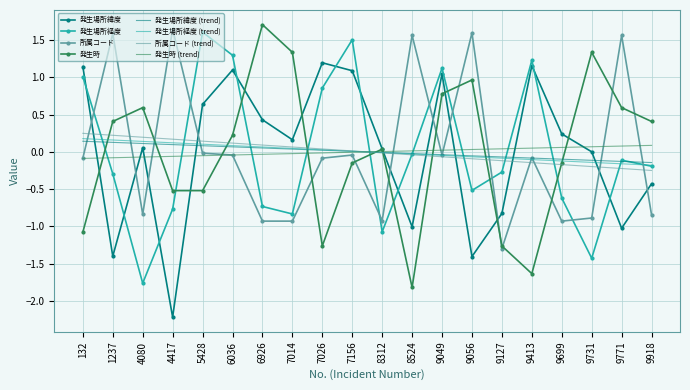

In 発生場所経度, how many points are lower than both neighbors (excluding endpoints)?

5